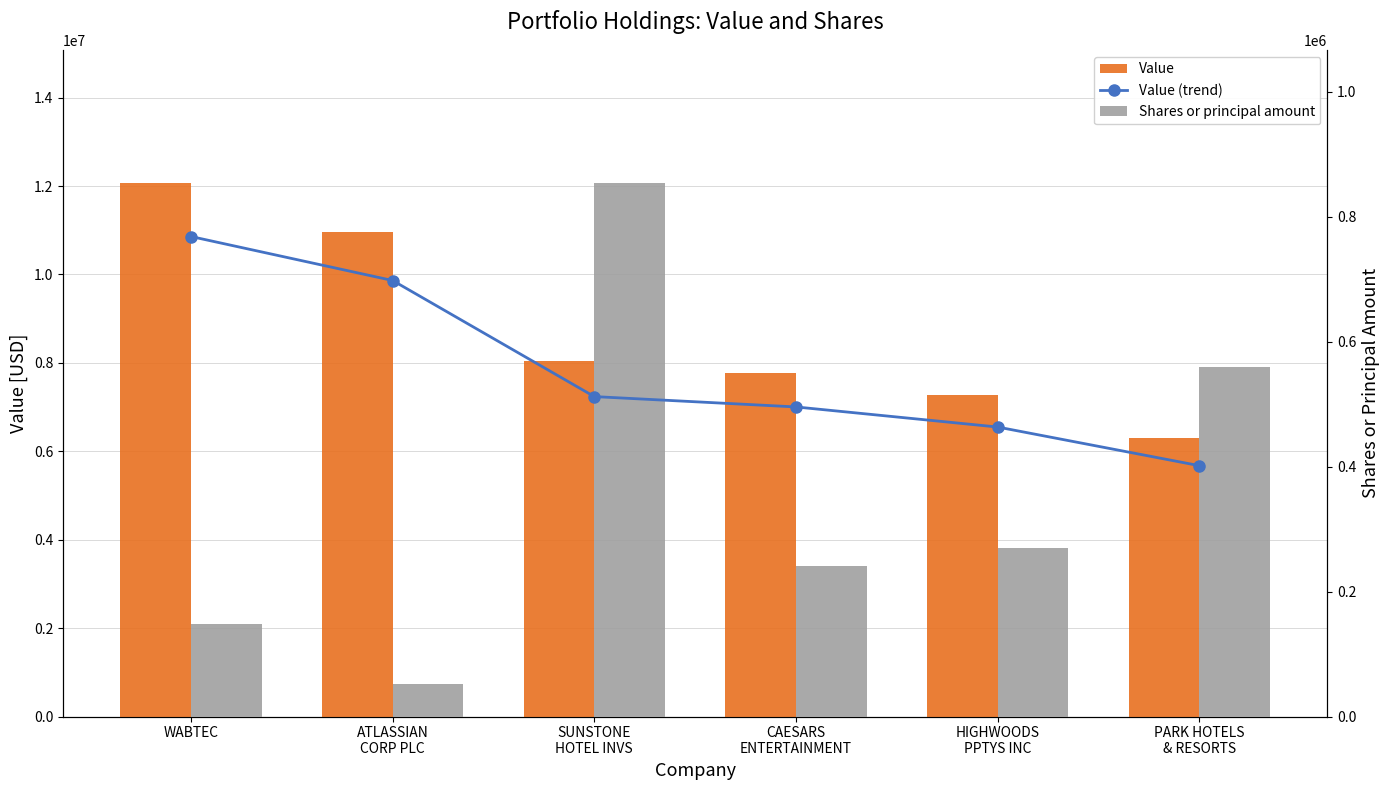

What is the total value across all series at WABTEC?

12982624.7